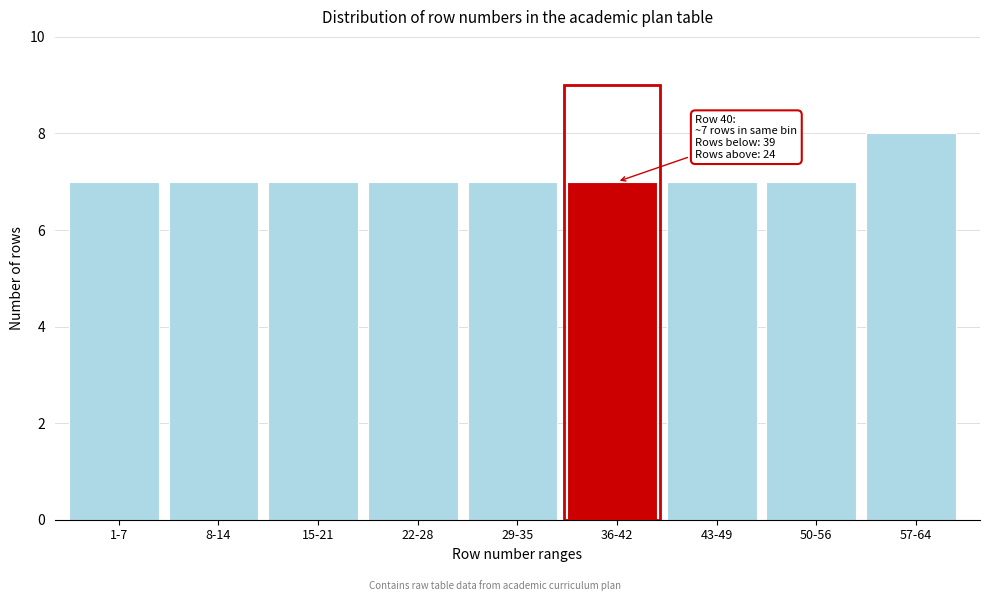

Reading left to right, list all the values displayed in this chart.

7	7	7	7	7	7	7	7	8